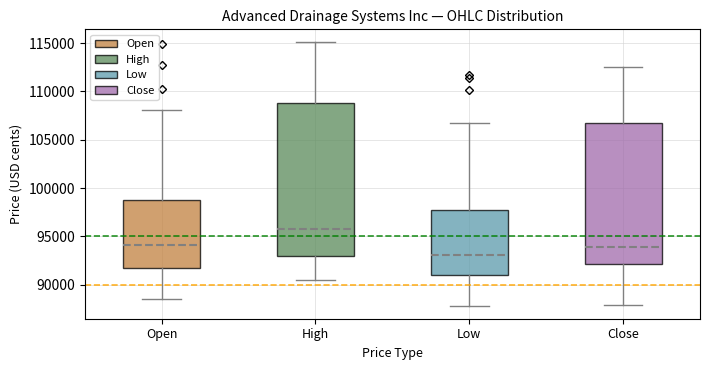

Reading left to right, transcribe this box plot: for each box, give where its median line is, the range the box spans, and where its two whiskers end, as read against the y-axis. The values are not printed on the chart, so give them approximately, as read against the axis.

Open: median 94000, box 92000 to 99000, whiskers 88500 to 108000
High: median 96000, box 93000 to 109000, whiskers 90500 to 115000
Low: median 93000, box 91000 to 97500, whiskers 88000 to 106500
Close: median 94000, box 92000 to 106500, whiskers 88000 to 112500